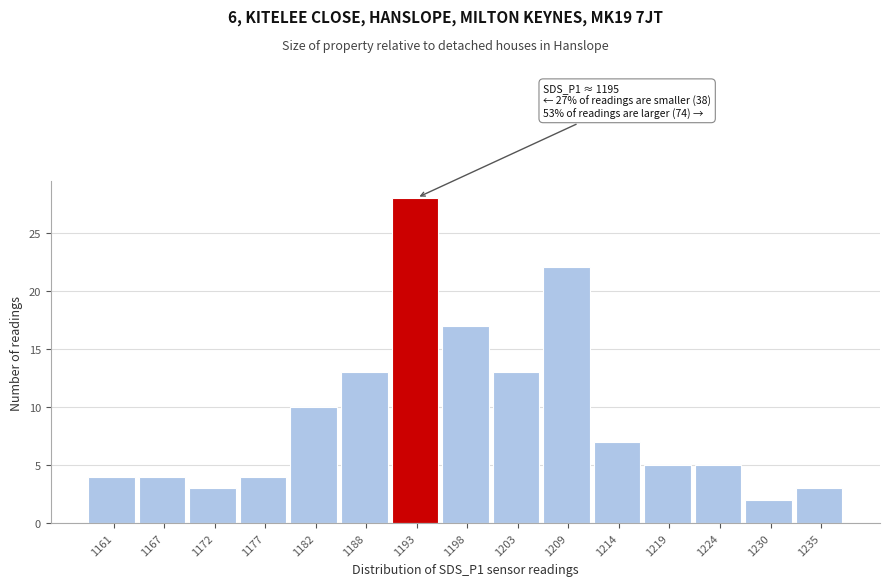

Reading left to right, extract all data points from this chart.

1161=4	1167=4	1172=3	1177=4	1182=10	1188=13	1193=28	1198=17	1203=13	1209=22	1214=7	1219=5	1224=5	1230=2	1235=3